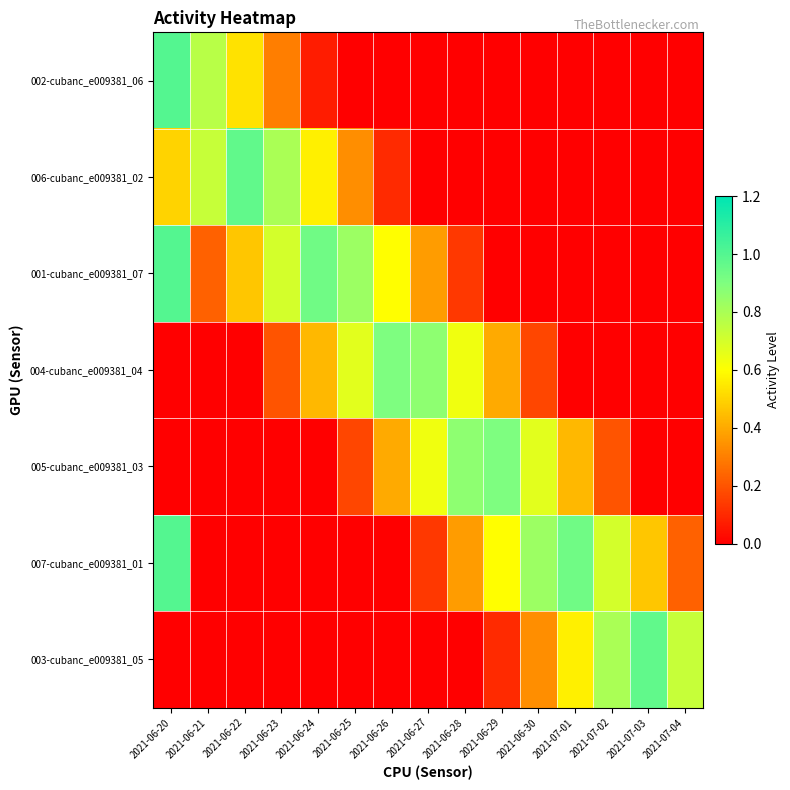

Which category has the lowest value across all series?

2021-06-25